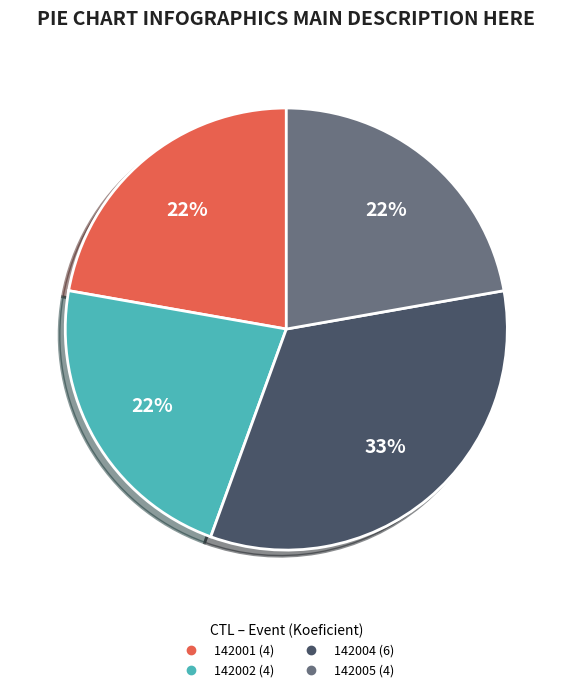

True or false: 142005 accounts for 22% of the total.

True